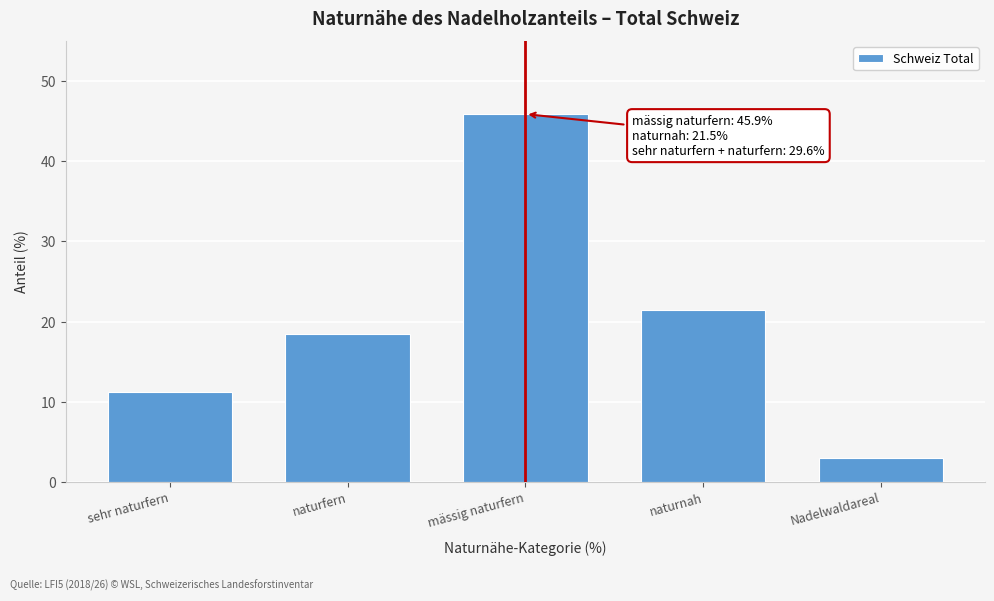

Reading right to left, extract all data points from this chart.

Nadelwaldareal=3.0	naturnah=21.5	mässig naturfern=45.9	naturfern=18.4	sehr naturfern=11.2